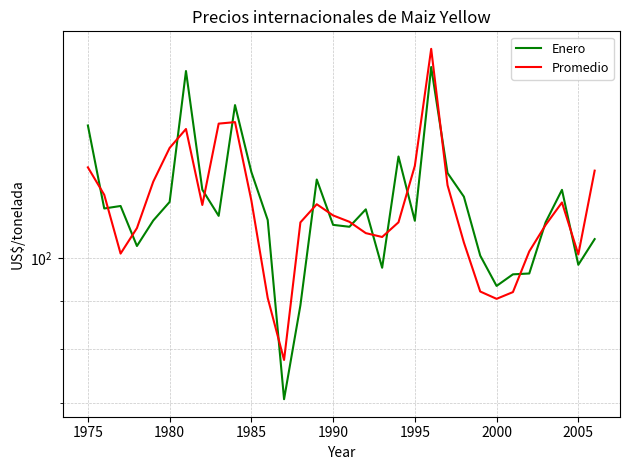

Does the chart display data point markers on the line(s)?

No